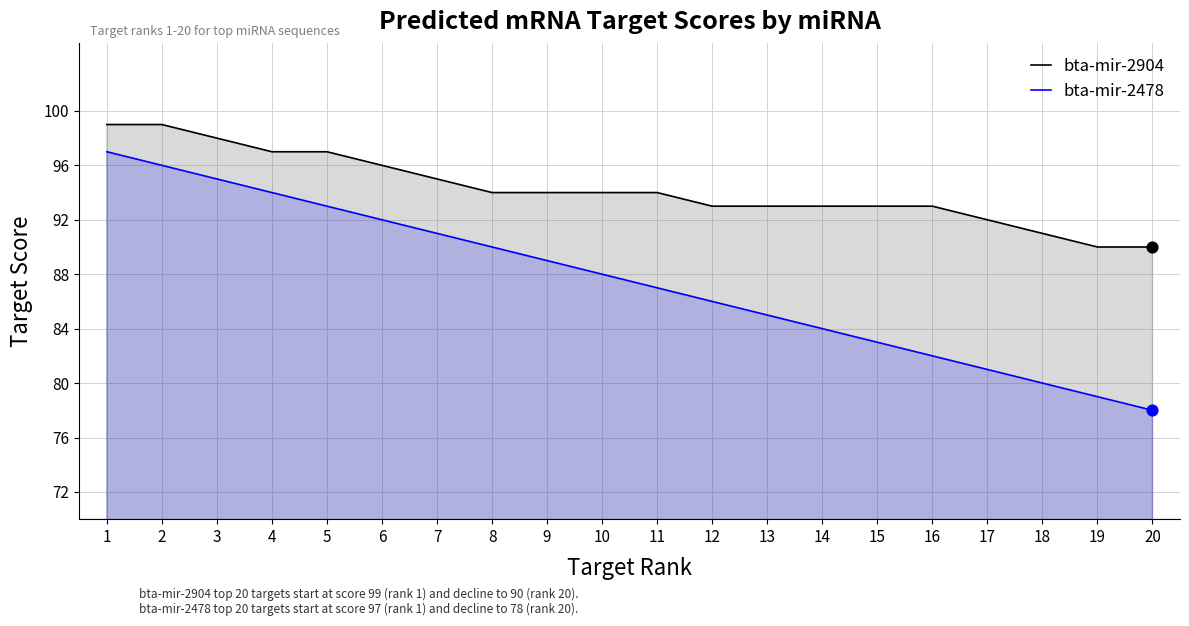

Which series contains the highest Y value?

bta-mir-2904